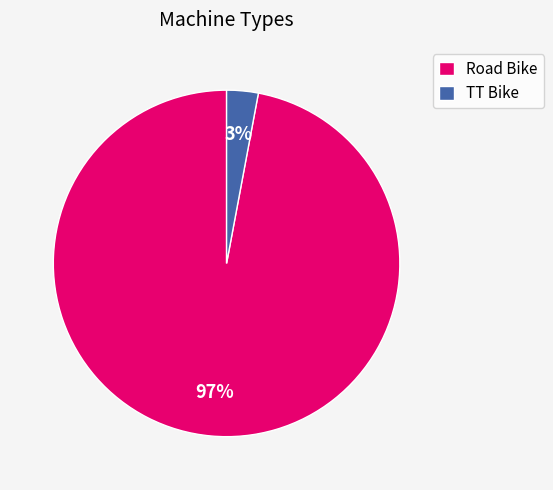

The Road Bike slice represents 97% of the pie. True or false?

True